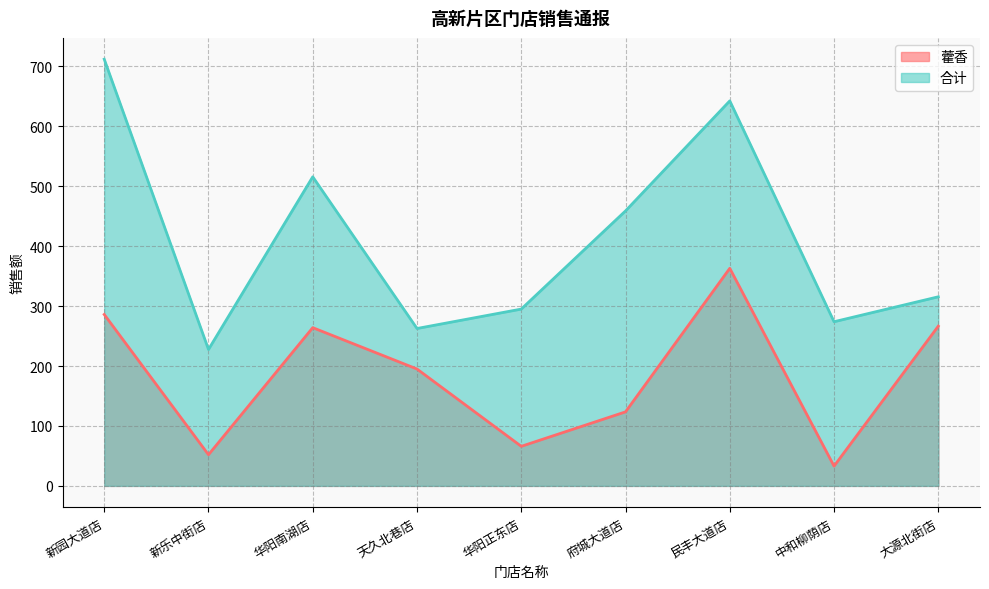

What is the difference between the maximum and minimum values in the 合计 series?

484.3